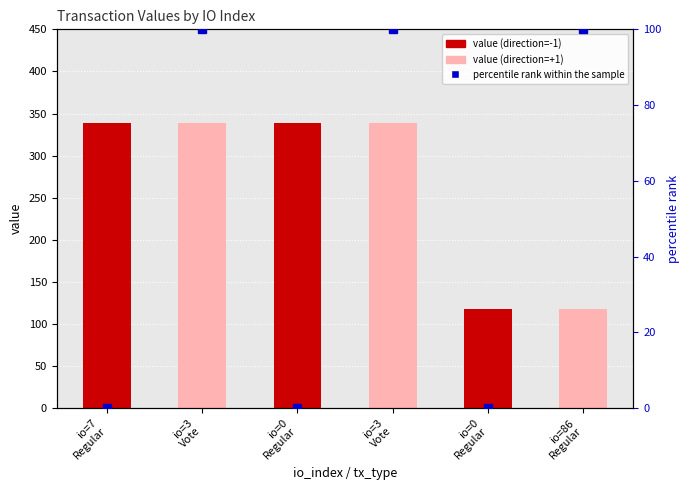

What is the maximum value shown in the chart?

338.8